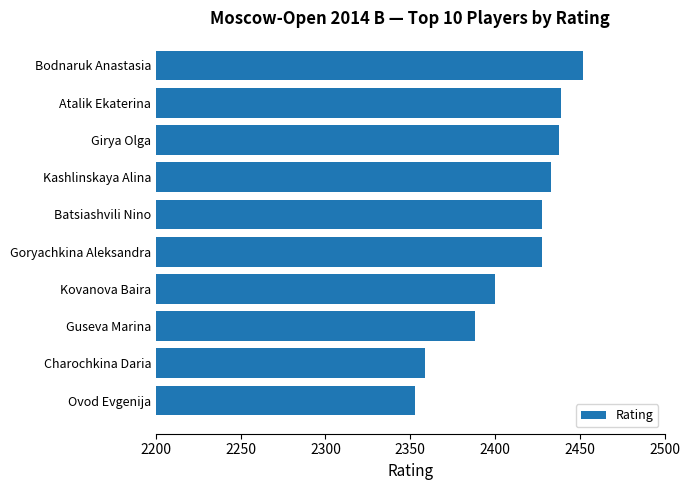

Count the number of data series in this chart.

1